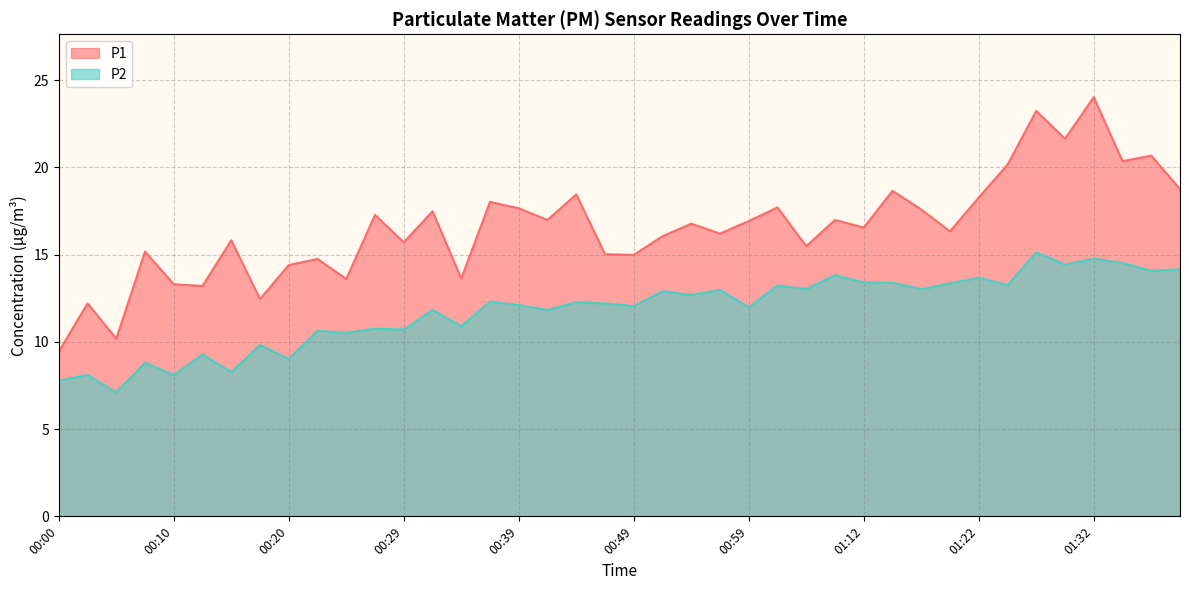

What is the value of the P2 point at the 17th from the left?

12.1